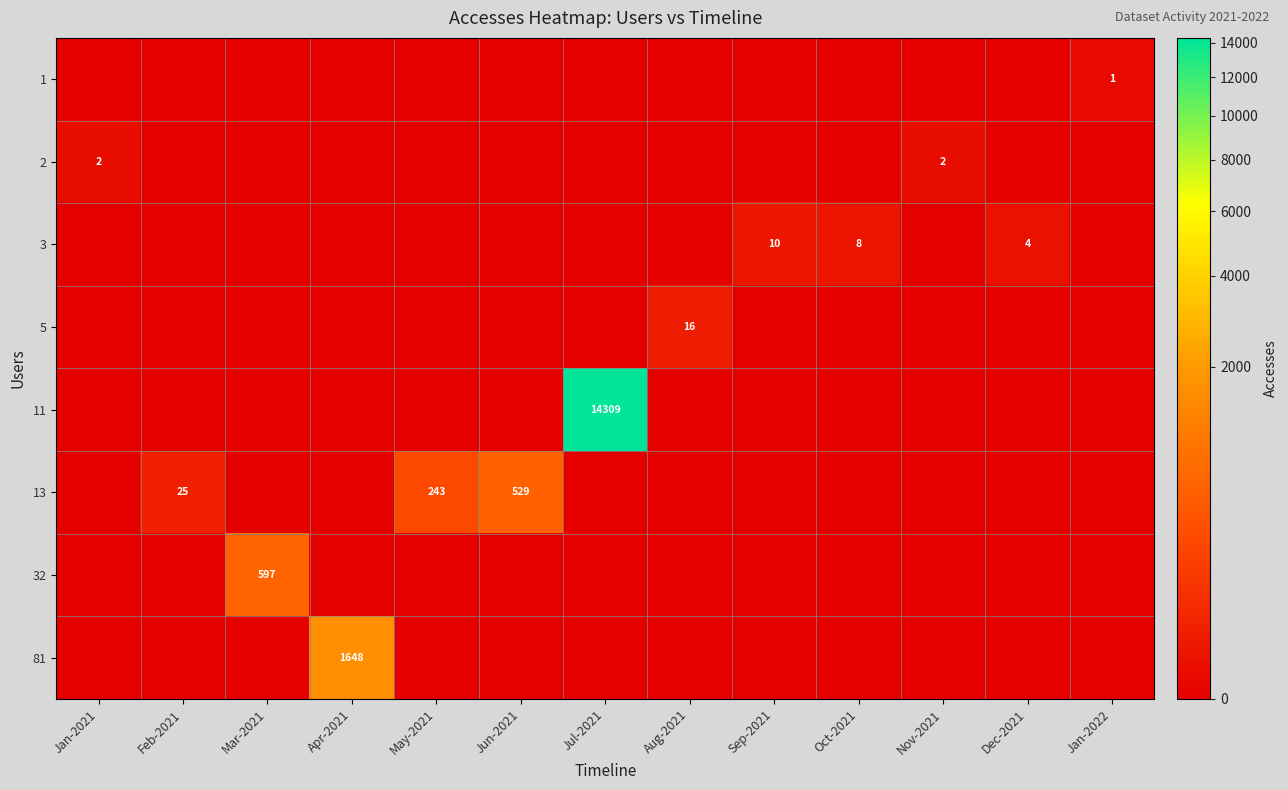

The 81 series shows 1648 at Apr-2021. True or false?

True